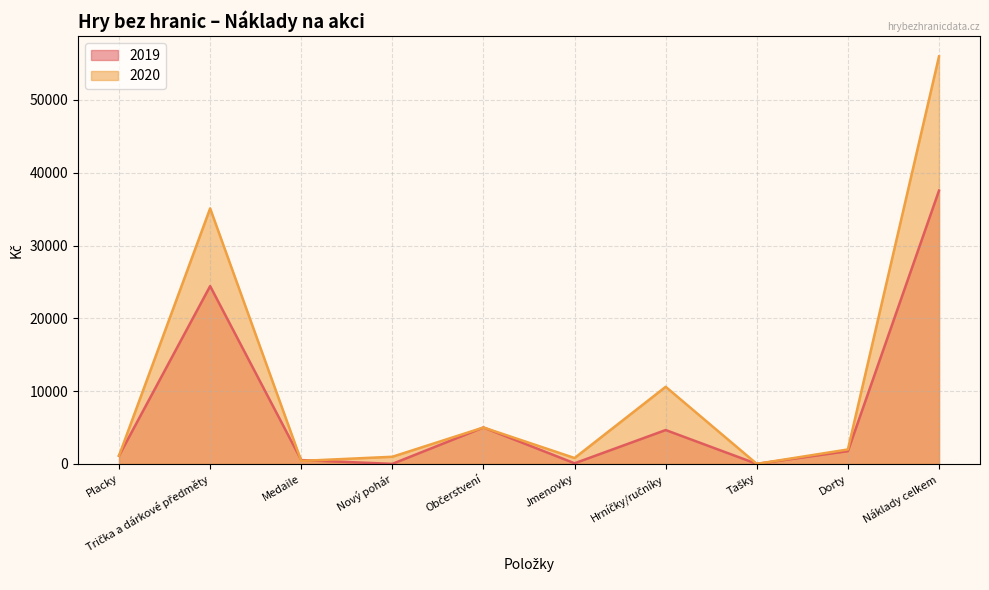

What is the label of the 1st point from the left?

Placky